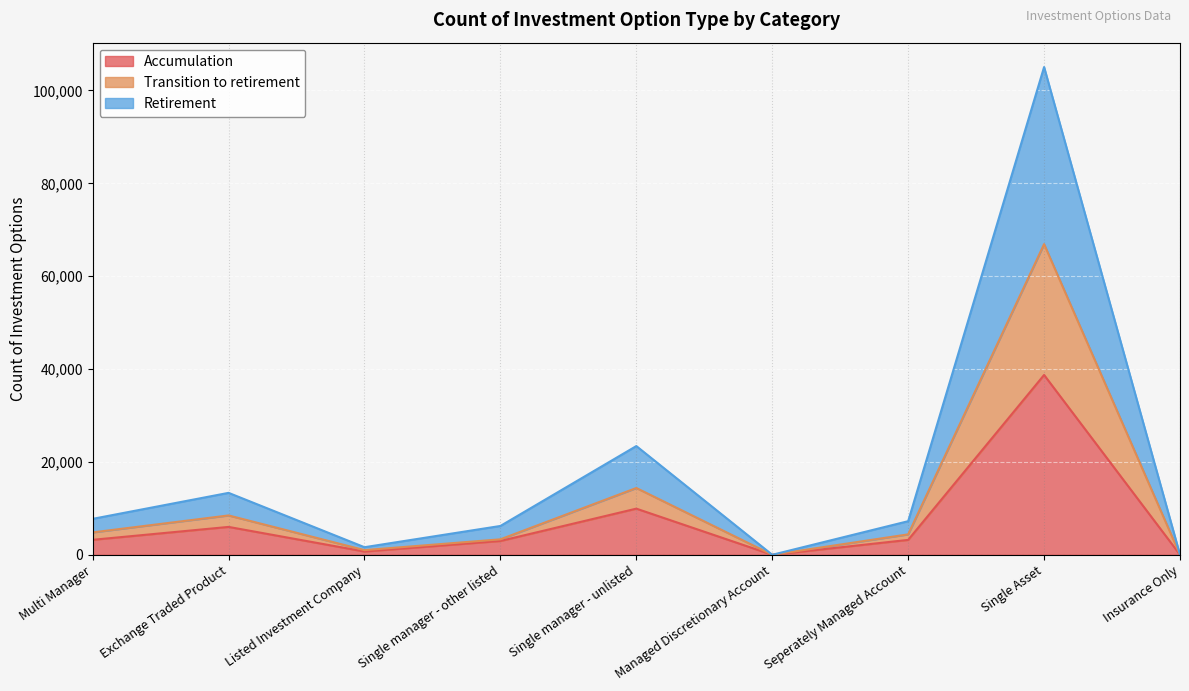

Reading right to left, list all the values displayed in this chart.

Accumulation: Insurance Only=12	Single Asset=38730	Seperately Managed Account=3211	Managed Discretionary Account=1	Single manager - unlisted=9941	Single manager - other listed=2979	Listed Investment Company=711	Exchange Traded Product=6008	Multi Manager=3230
Transition to retirement: Insurance Only=12	Single Asset=66903	Seperately Managed Account=4403	Managed Discretionary Account=2	Single manager - unlisted=14387	Single manager - other listed=3335	Listed Investment Company=1008	Exchange Traded Product=8479	Multi Manager=4824
Retirement: Insurance Only=13	Single Asset=105041	Seperately Managed Account=7240	Managed Discretionary Account=3	Single manager - unlisted=23419	Single manager - other listed=6213	Listed Investment Company=1635	Exchange Traded Product=13341	Multi Manager=7742